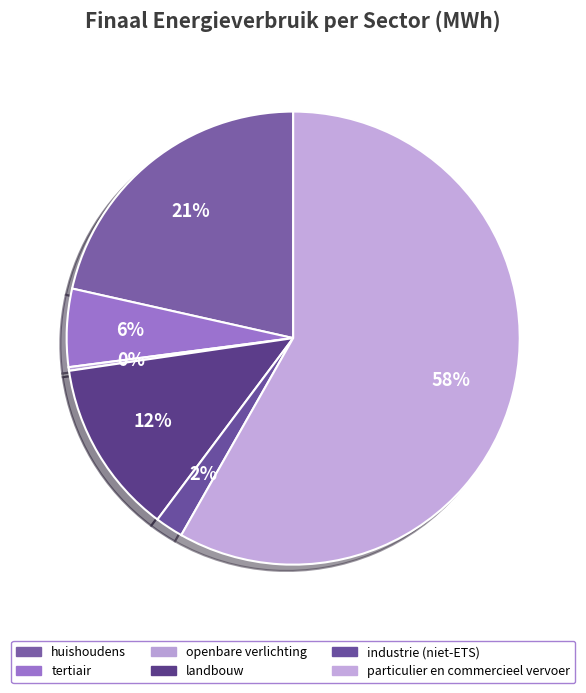

What is the change in value from industrie (niet-ETS) to particulier en commercieel vervoer?

+258360.5